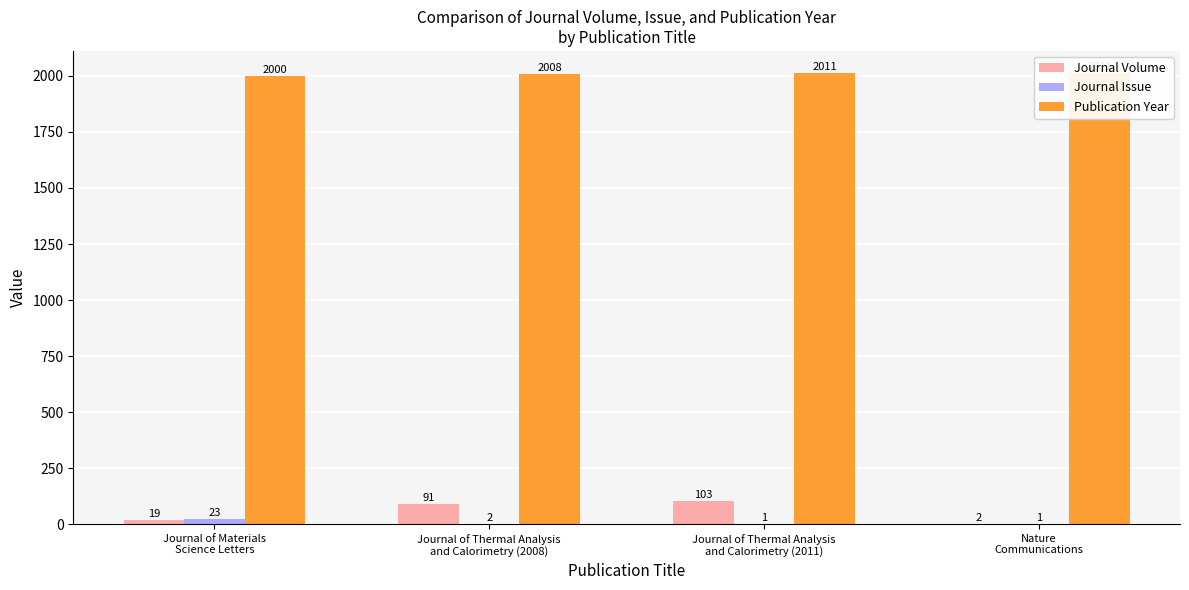

What is the sum of all Journal Volume values?

215